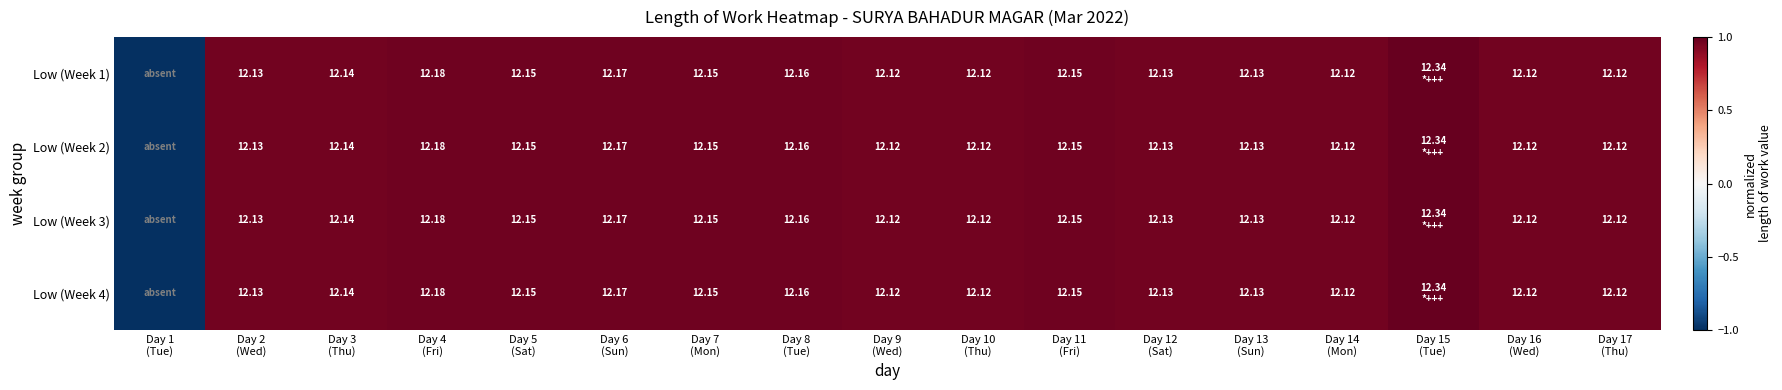

List the series in order of their peak value, lowest first.

Low (Week 1), Low (Week 2), Low (Week 3), Low (Week 4)